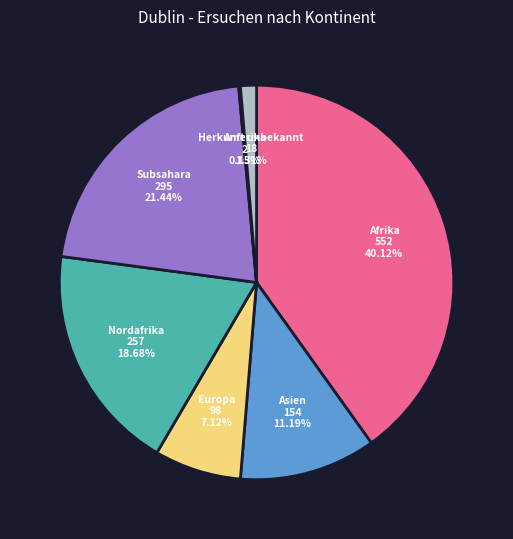

To the nearest percent, what portion does Afrika represent?

40%